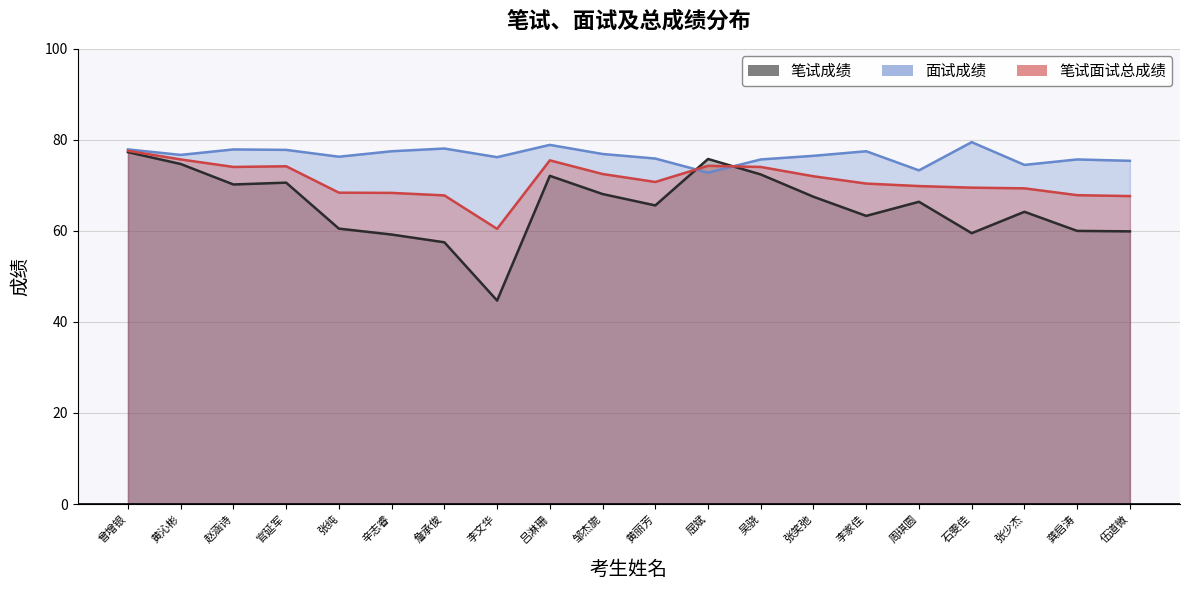

Which series ends up on top after the final intersection of 笔试面试总成绩 and 面试成绩?

面试成绩